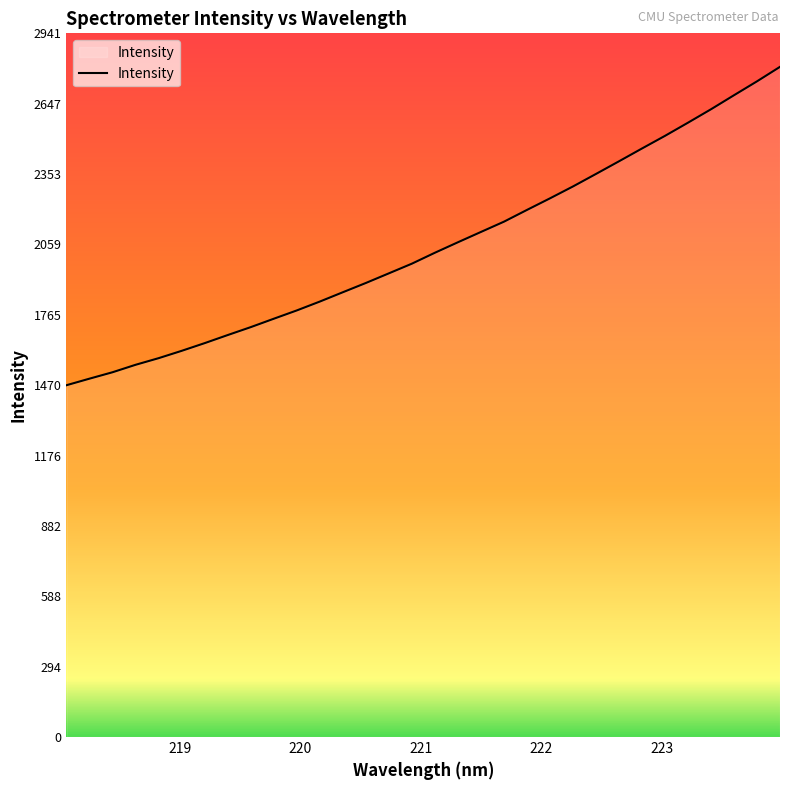

What is the difference between the maximum and minimum values?

1330.9